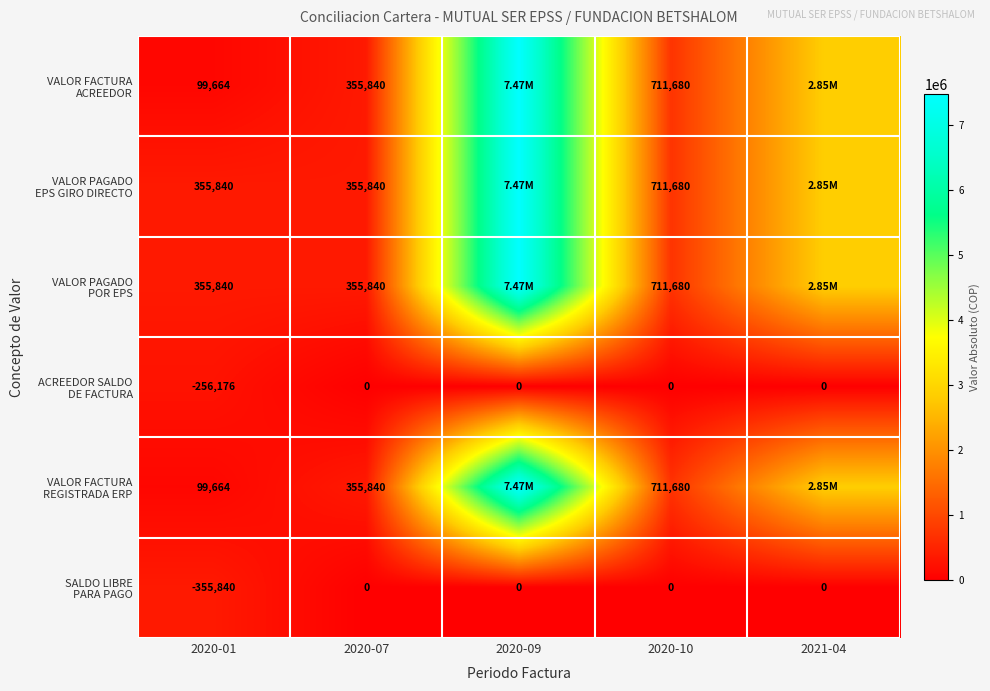

Rank the series at 2020-09 from highest to lowest value.

VALOR FACTURA ACREEDOR, VALOR PAGADO EPS GIRO DIRECTO, VALOR PAGADO POR EPS, VALOR FACTURA REGISTRADA ERP, ACREEDOR SALDO DE FACTURA, SALDO LIBRE PARA PAGO